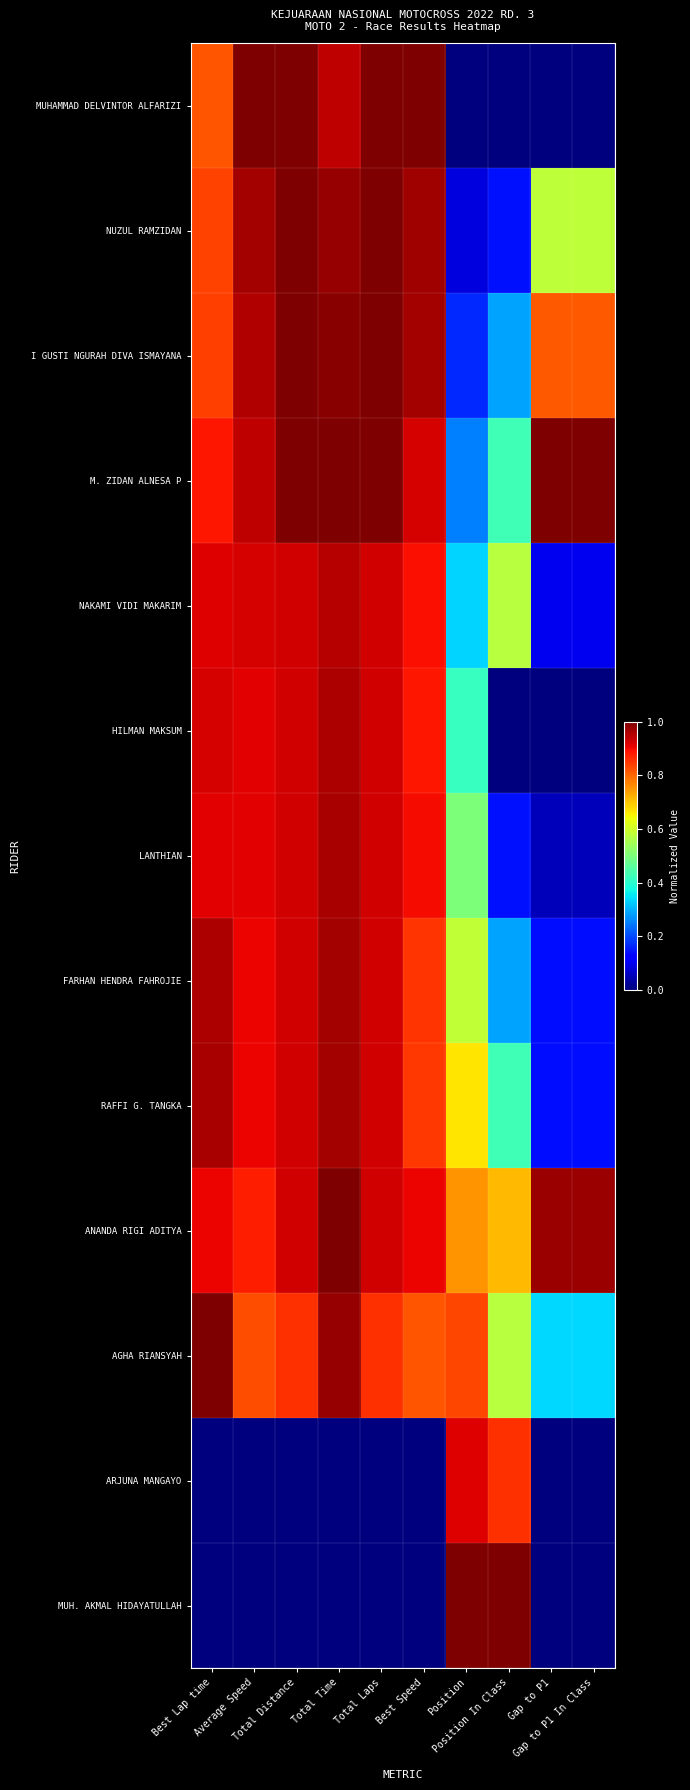

Between Total Laps and Position, which series saw the biggest shift?

MUHAMMAD DELVINTOR ALFARIZI